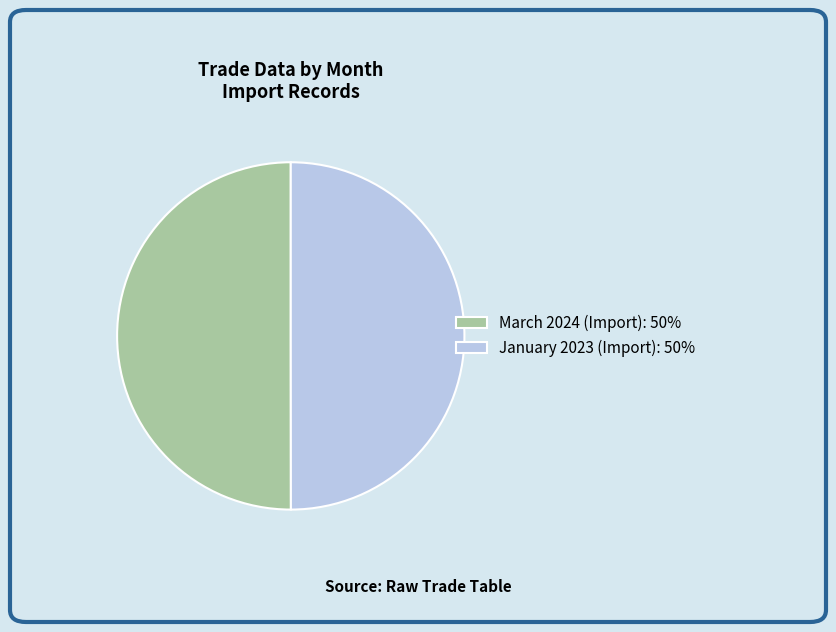

Is it true that March 2024 (Import) is 50% of the pie?

True